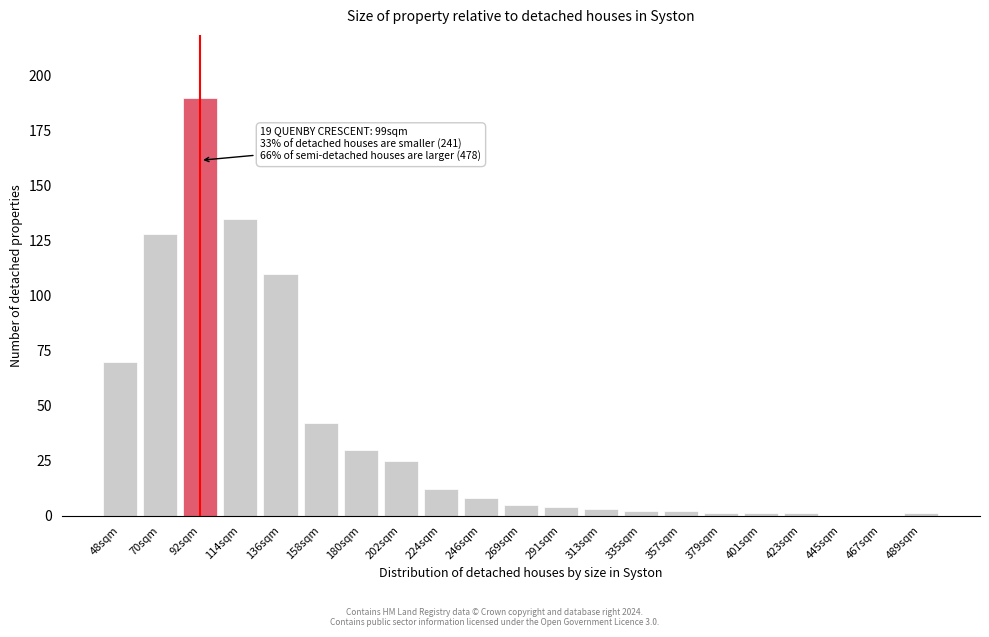

Reading left to right, transcribe all the data shown in this chart.

48sqm=70	70sqm=128	92sqm=190	114sqm=135	136sqm=110	158sqm=42	180sqm=30	202sqm=25	224sqm=12	246sqm=8	269sqm=5	291sqm=4	313sqm=3	335sqm=2	357sqm=2	379sqm=1	401sqm=1	423sqm=1	445sqm=0	467sqm=0	489sqm=1